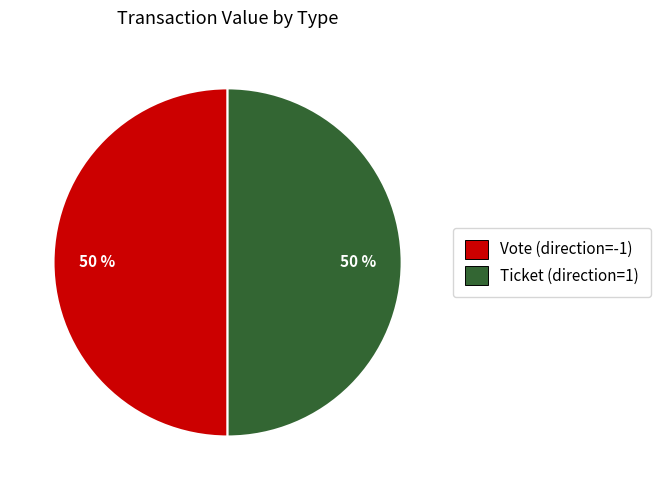

True or false: Vote accounts for 42% of the total.

False